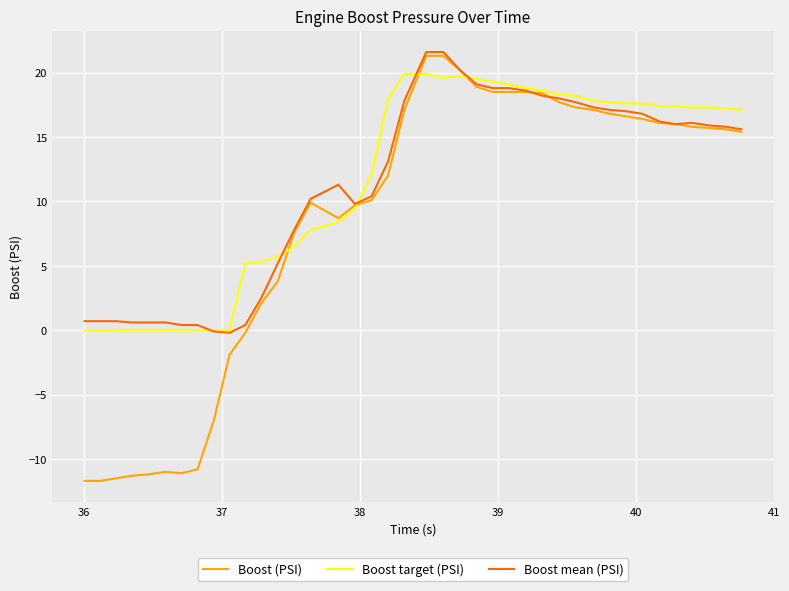

Which series has the largest range (max minus min)?

Boost (PSI)